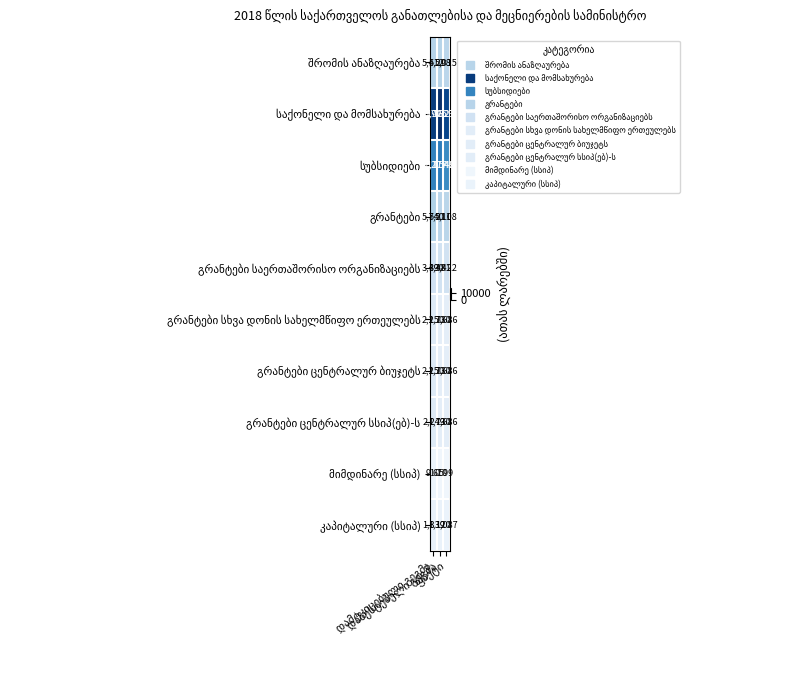

At how many categories does at least one series exceed 4352?

3